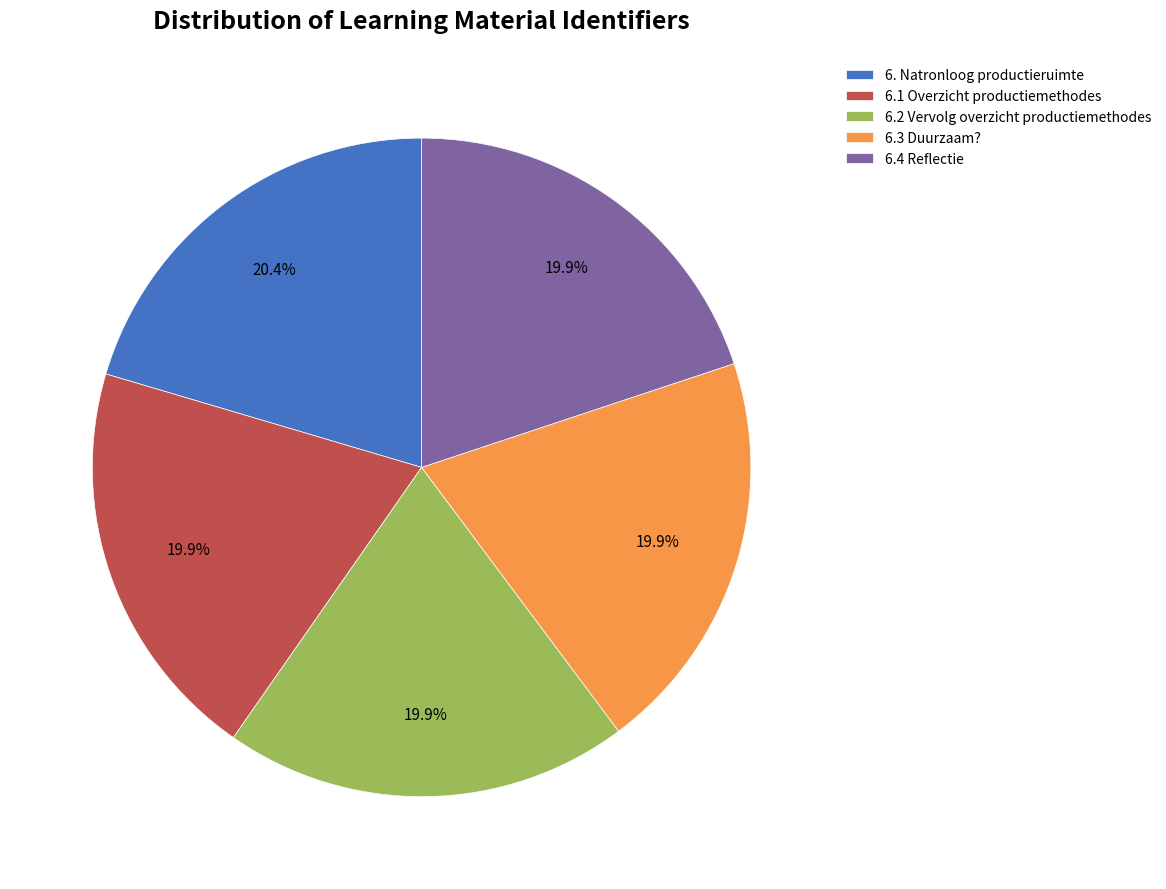

To the nearest percent, what is the average slice percentage?

20%